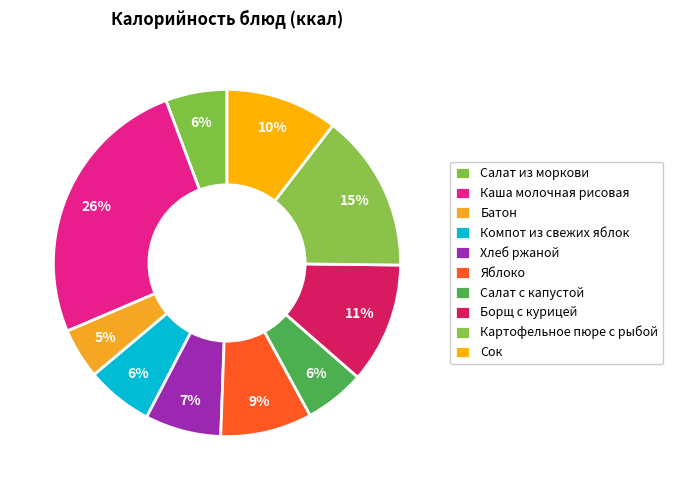

How many segments does this pie chart have?

10